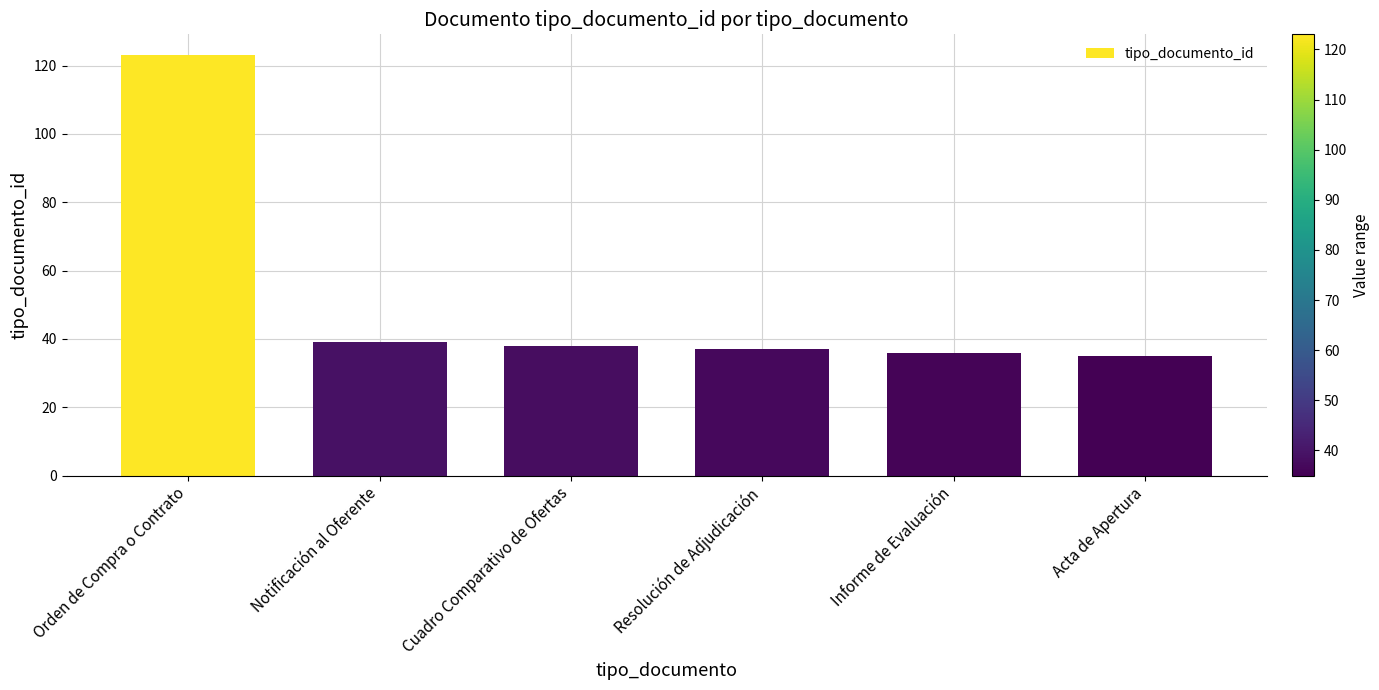

True or false: the data shows 9 at Resolución de Adjudicación.

False